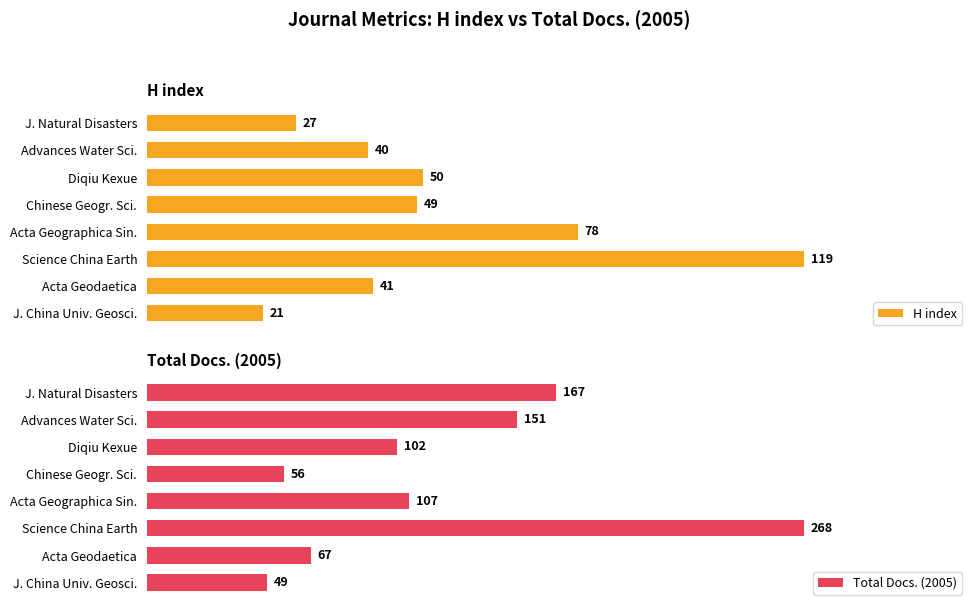

What is the value of the Total Docs. (2005) bar at the 3rd from the left?

102